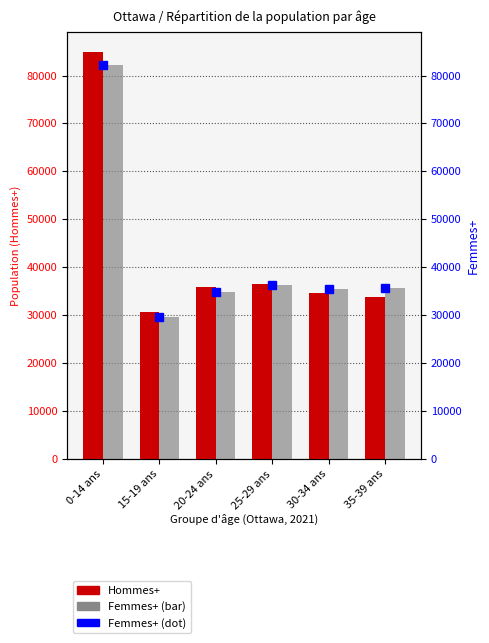

List the series in order of their peak value, highest first.

Hommes+, Femmes+